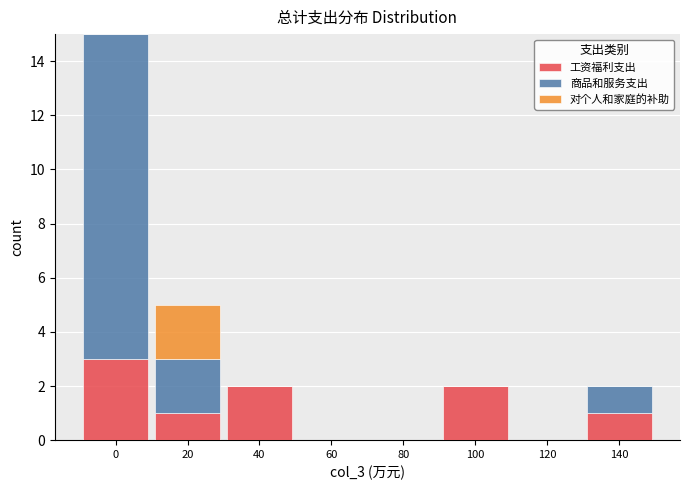

Reading left to right, what are the values for 工资福利支出?

0=3	20=1	40=2	60=0	80=0	100=2	120=0	140=1